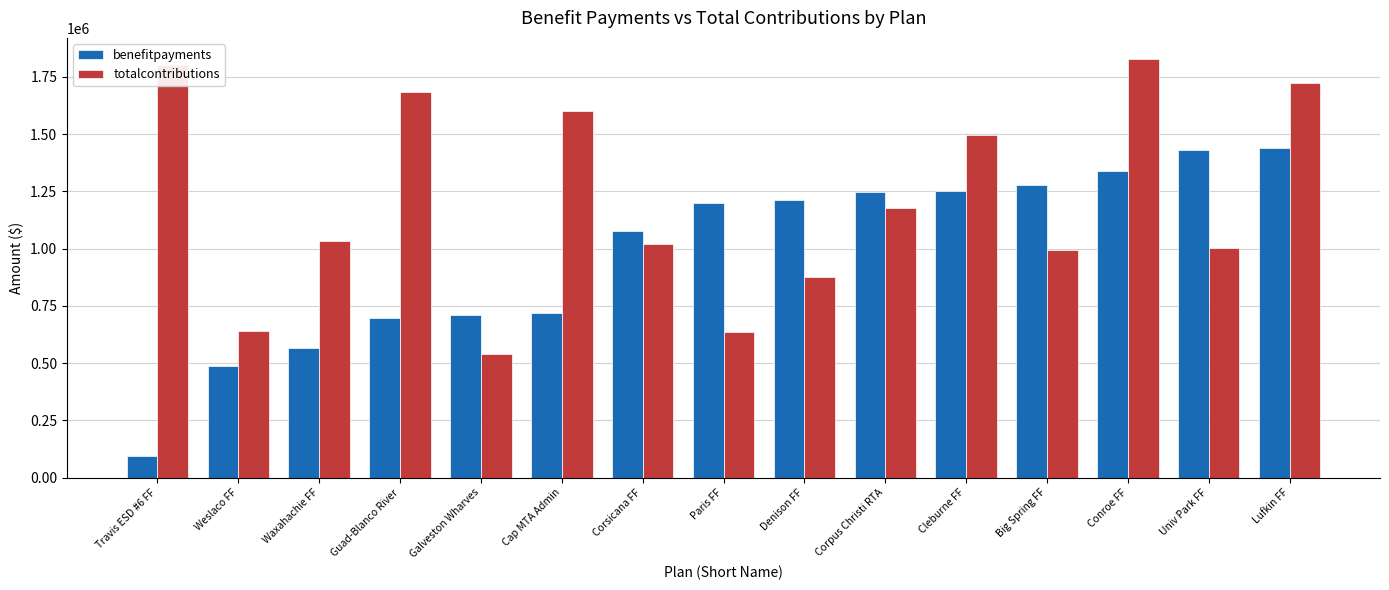

The totalcontributions series shows 2906664 at Travis ESD #6 FF. True or false?

False